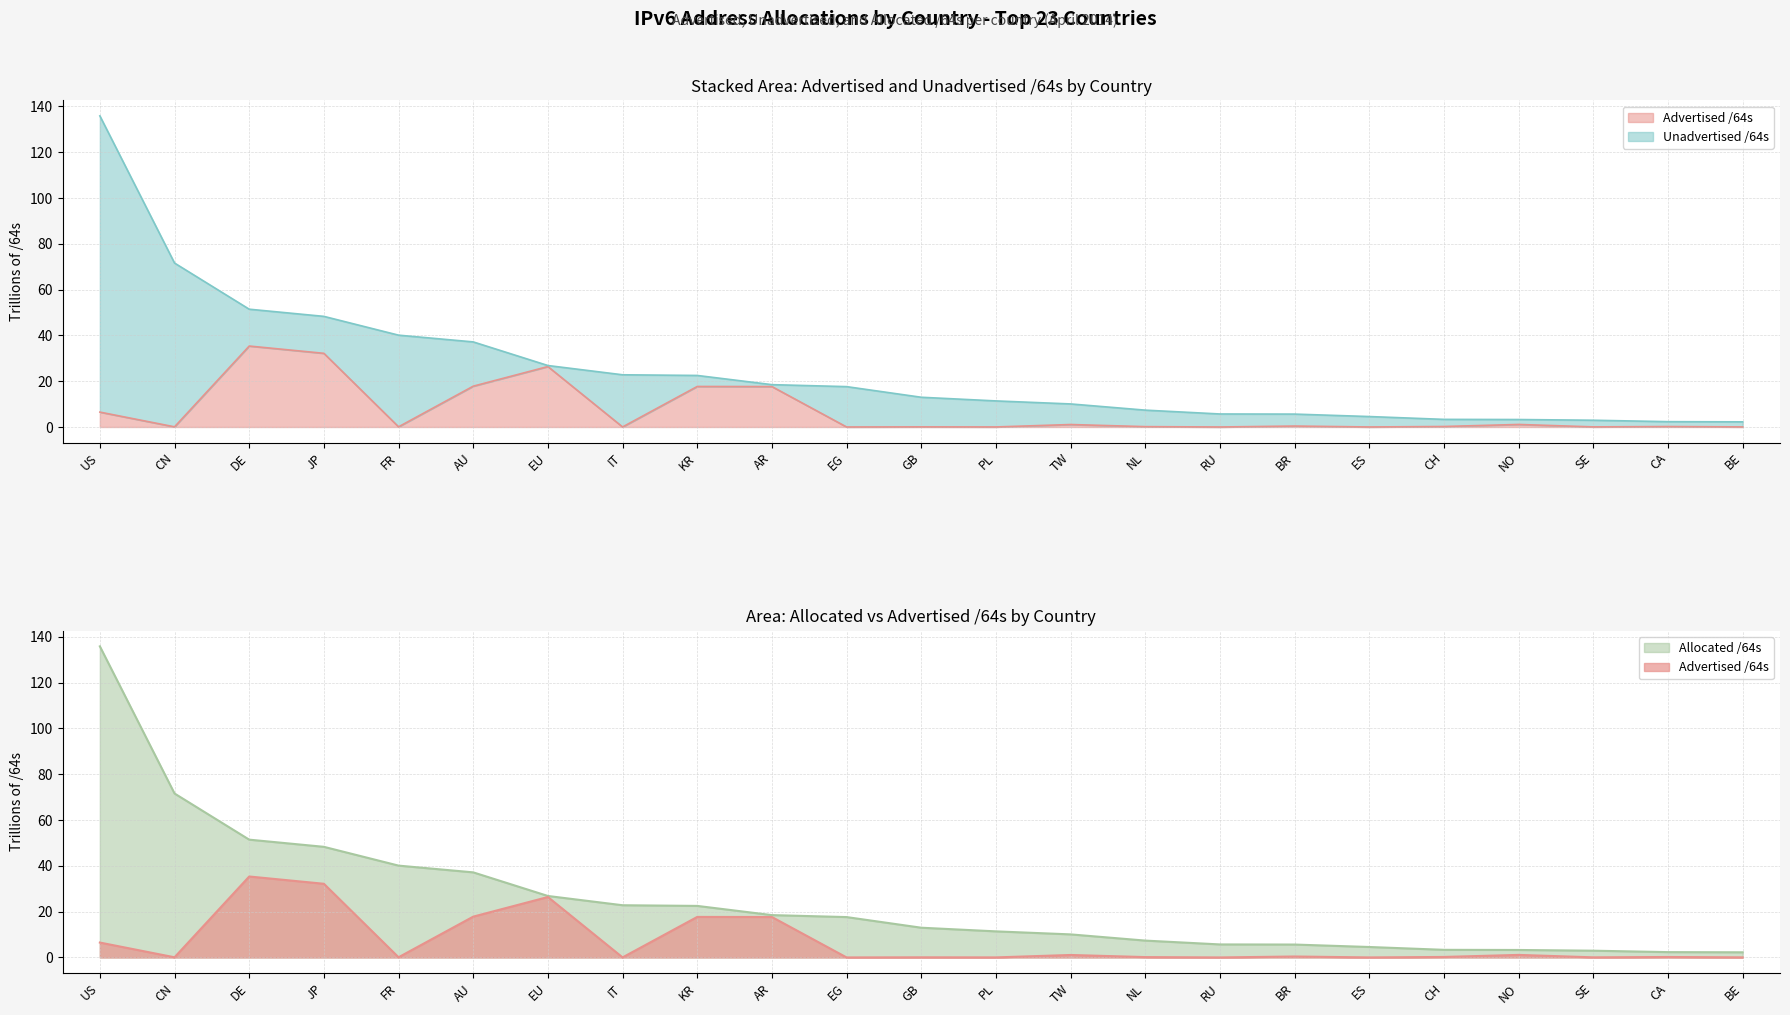

Where does the Allocated /64s series first go above 12?

US